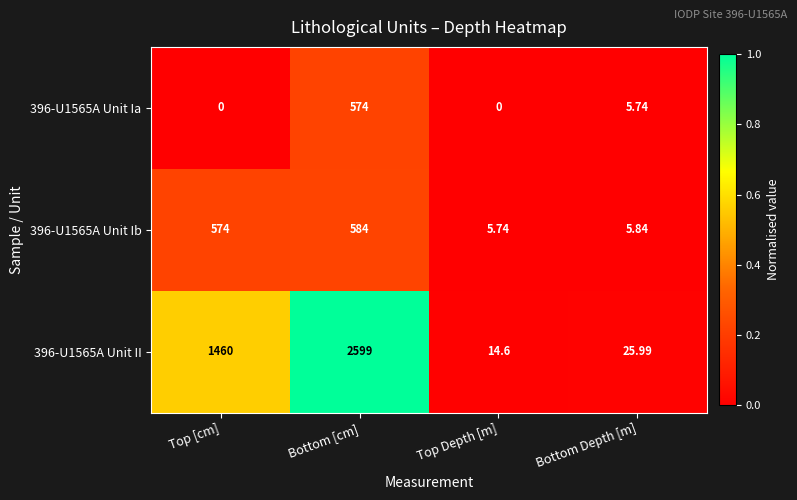

Which category has the highest value across all series?

Bottom [cm]